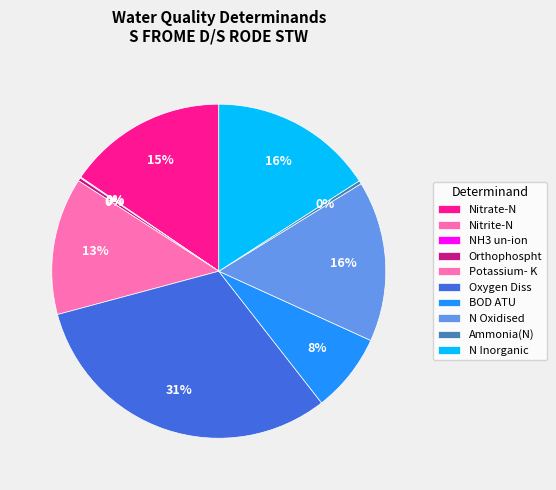

Does any single category account for the majority?

No